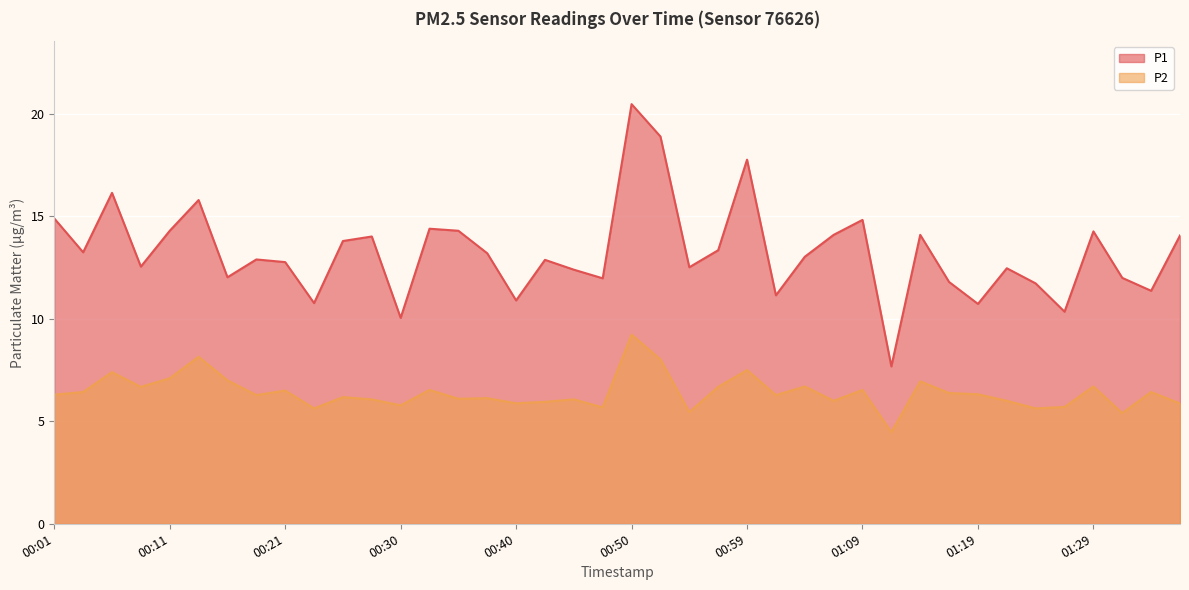

The P2 series shows 8.5 at 00:45. True or false?

False